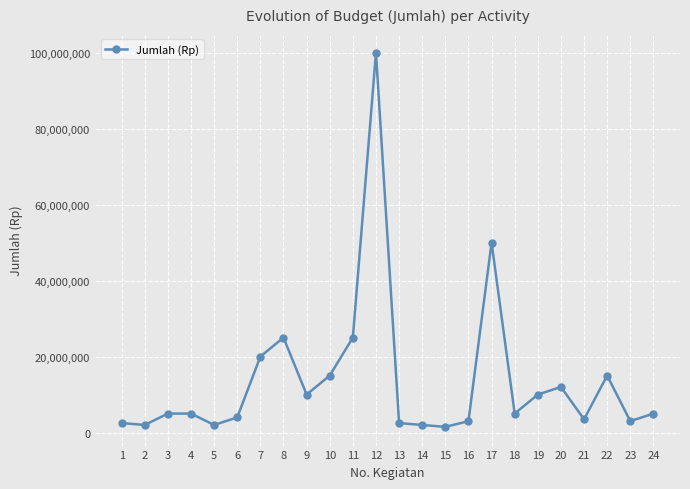

What is the average value?

13666667